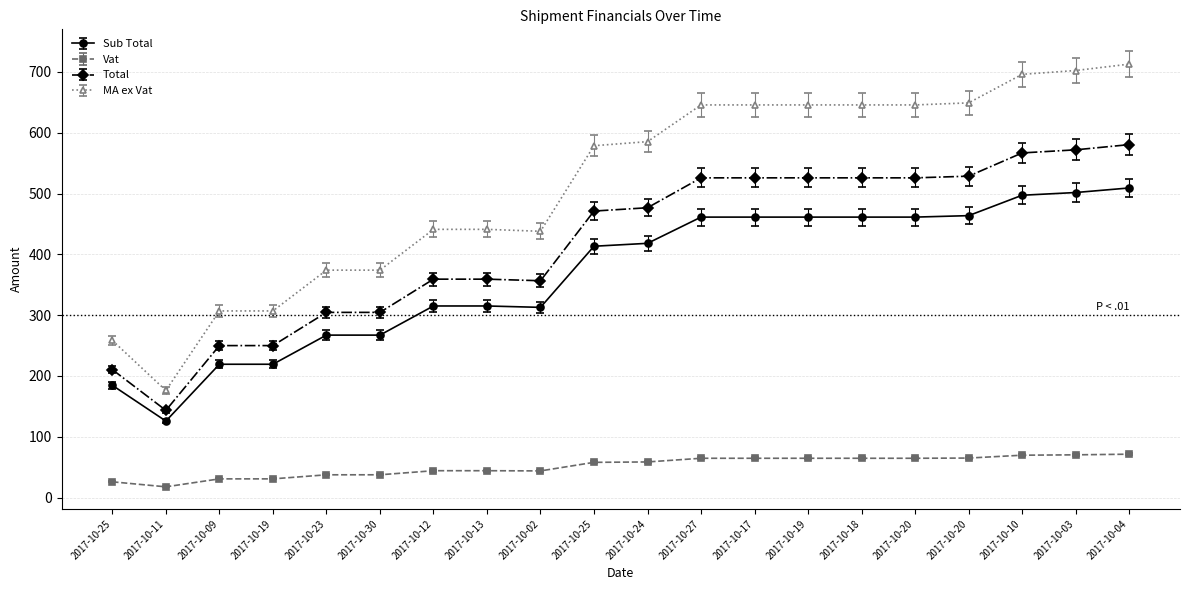

True or false: Sub Total and Total intersect in this chart.

False